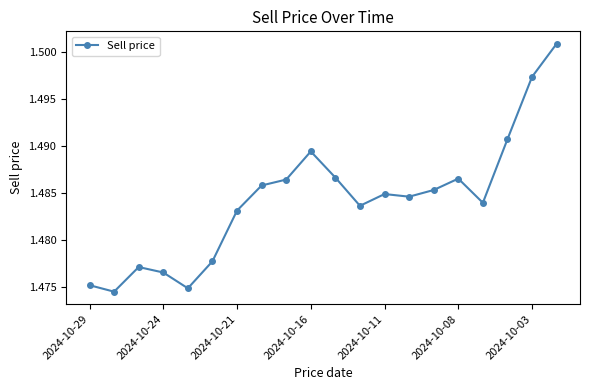

What is the sum of all values?

29.7